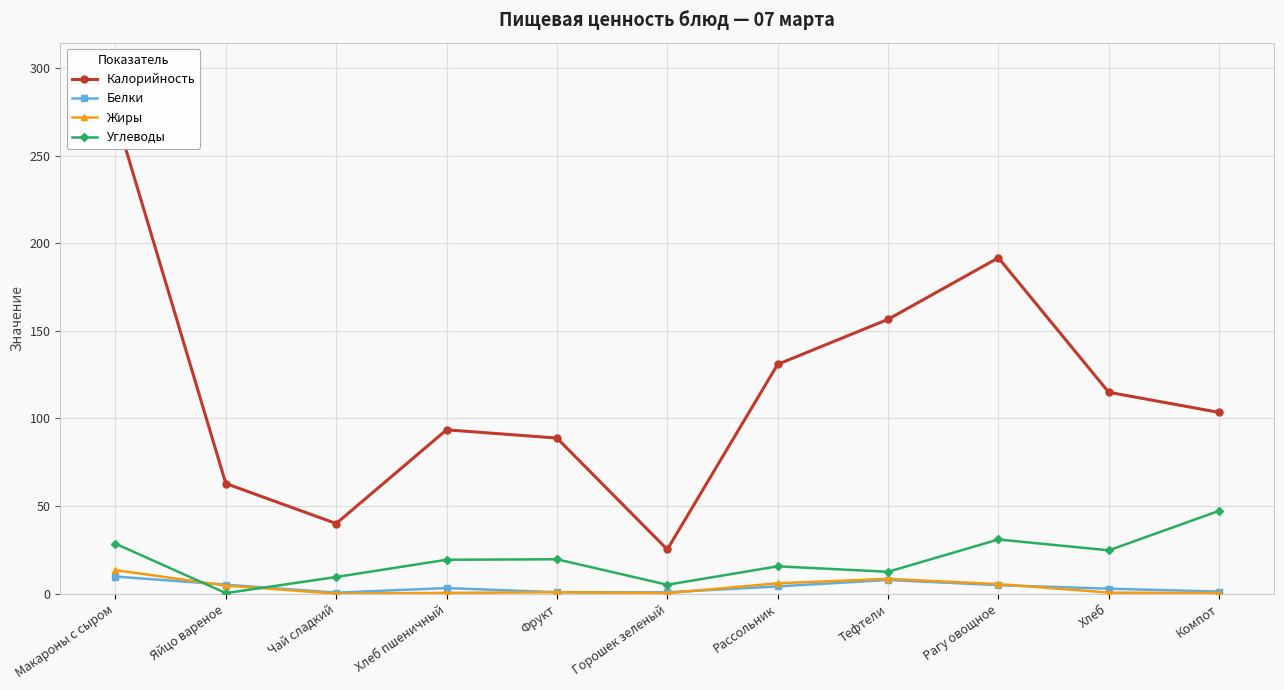

What is the difference between the second highest and minimum values in the Калорийность series?

166.5